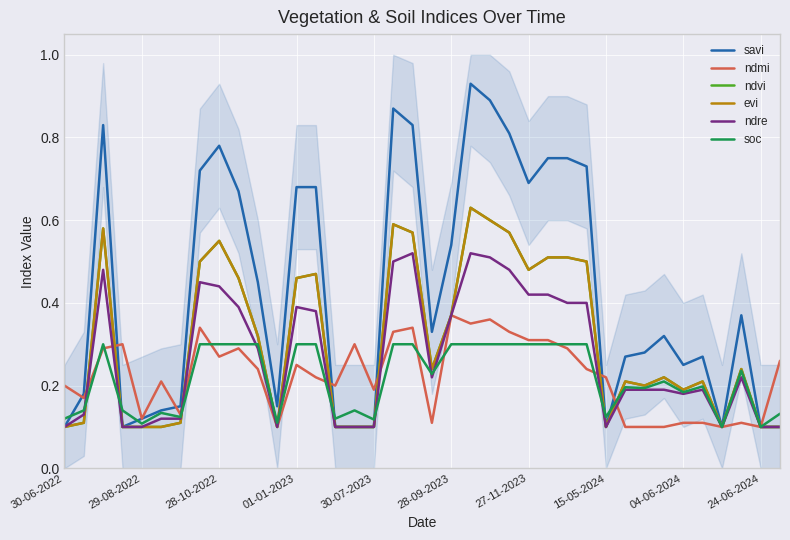

Count the ndre values in the range 0 to 1.

38